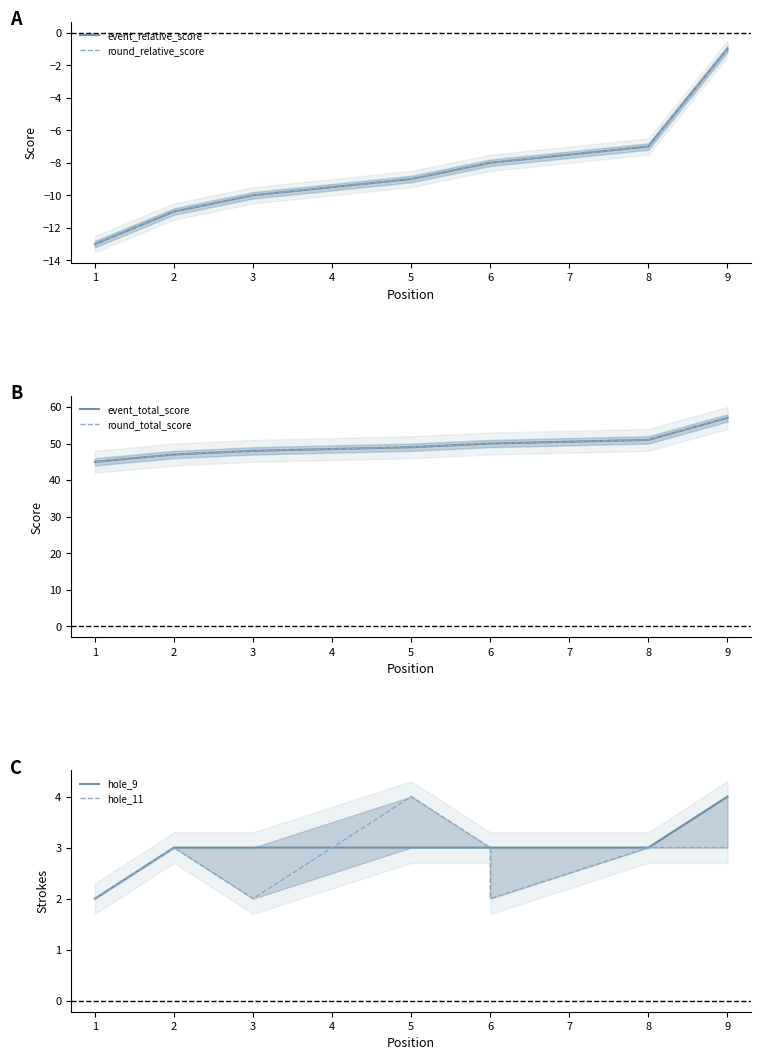

What is the sum of all round_total_score values?

445